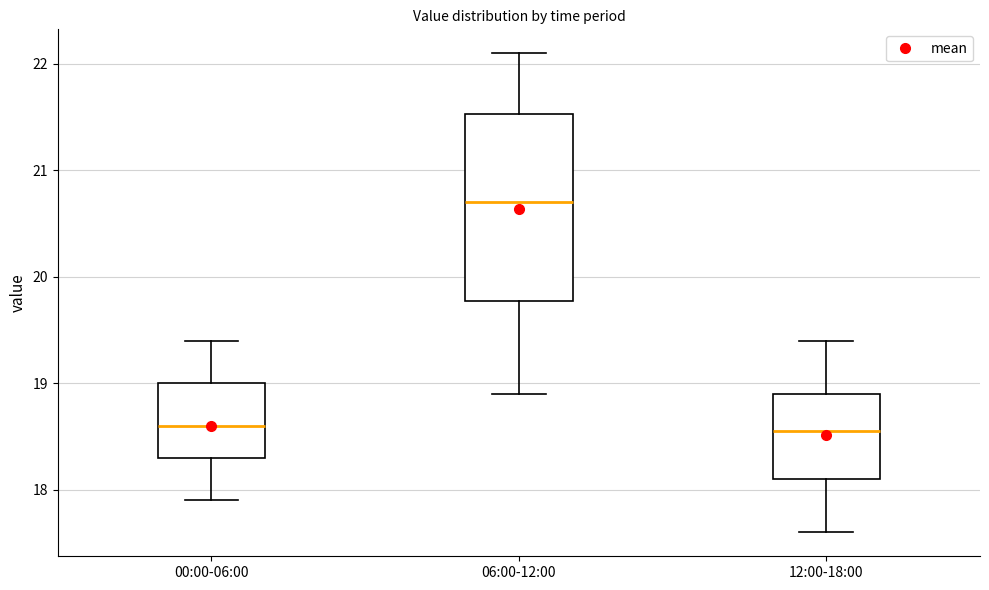

Comparing the boxes themselves (not the whiskers), which one is the tallest?

06:00-12:00